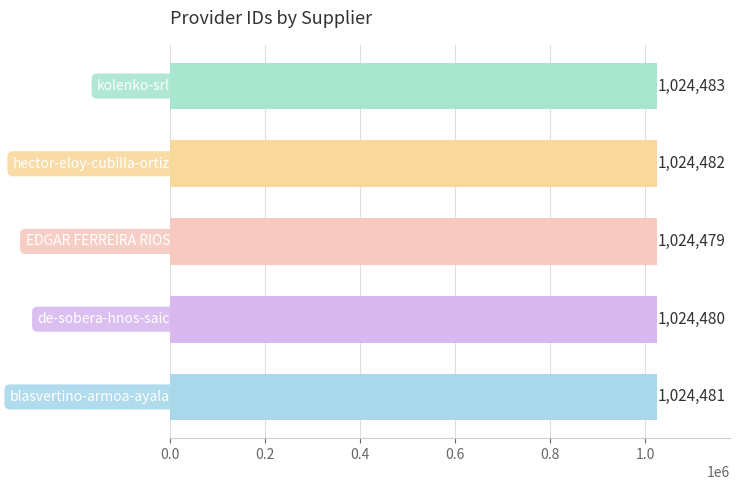

What is the average value?

1024481